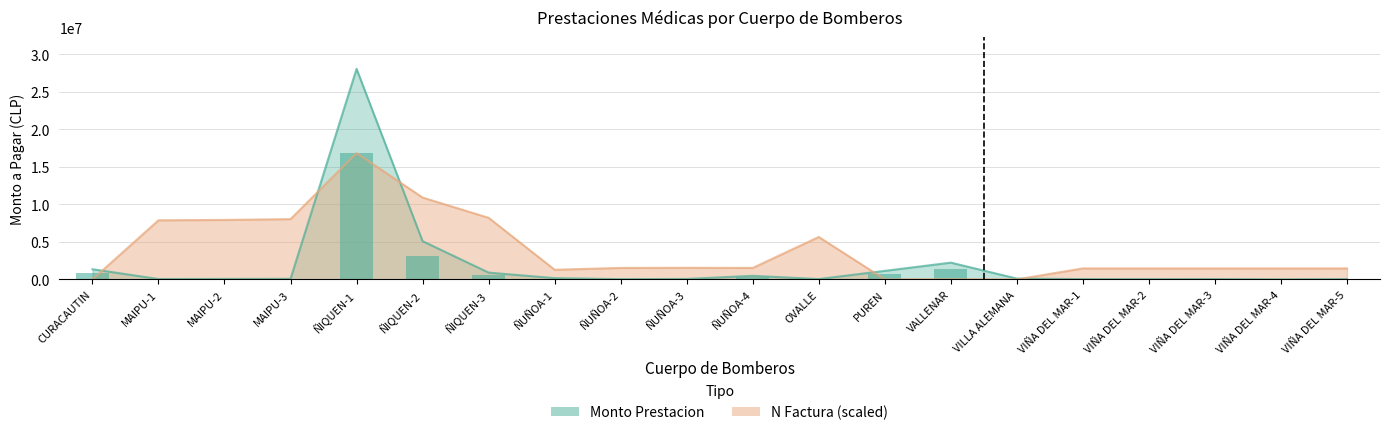

Reading left to right, what are all the values shown in this chart?

Monto Prestacion: 1359420.0	53862.0	66000.0	82902.0	28070061.0	5100382.0	909036.0	173294.0	35000.0	63734.0	479044.0	48152.0	1142652.0	2238576.0	113405.0	40679.0	35000.0	43453.0	6123.0	42387.0
N Factura: 715.1	7885339.1	7930320.3	8040543.6	16842036.6	10913698.7	8214761.4	1289800.0	1531994.2	1549310.8	1531980.1	5660302.0	12226.8	28912.4	1121.7	1471140.7	1471238.8	1471112.6	1471098.6	1471154.7